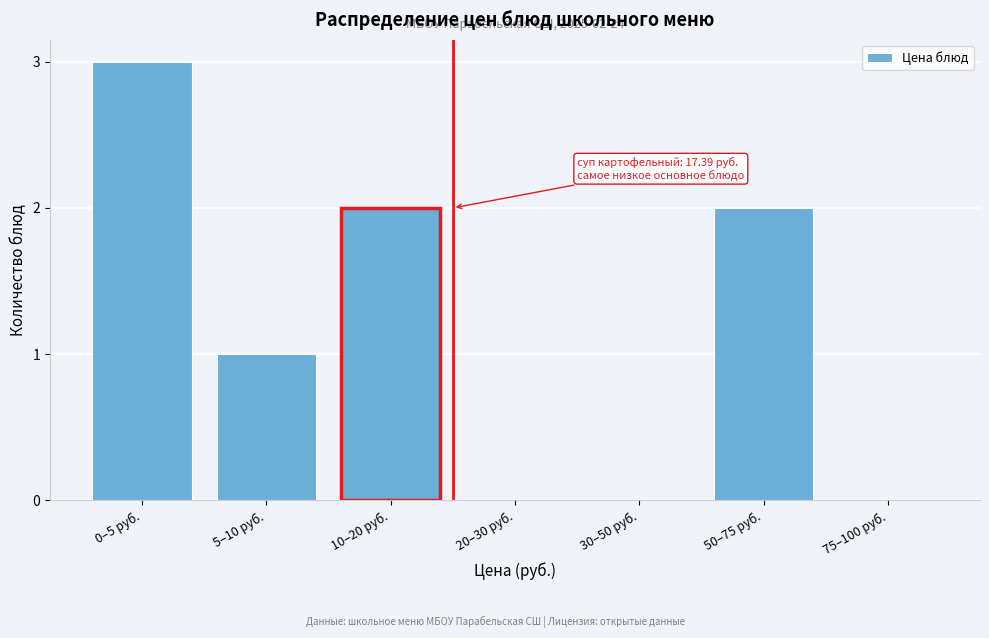

Reading left to right, transcribe all the data shown in this chart.

0–5 руб.=3	5–10 руб.=1	10–20 руб.=2	20–30 руб.=0	30–50 руб.=0	50–75 руб.=2	75–100 руб.=0